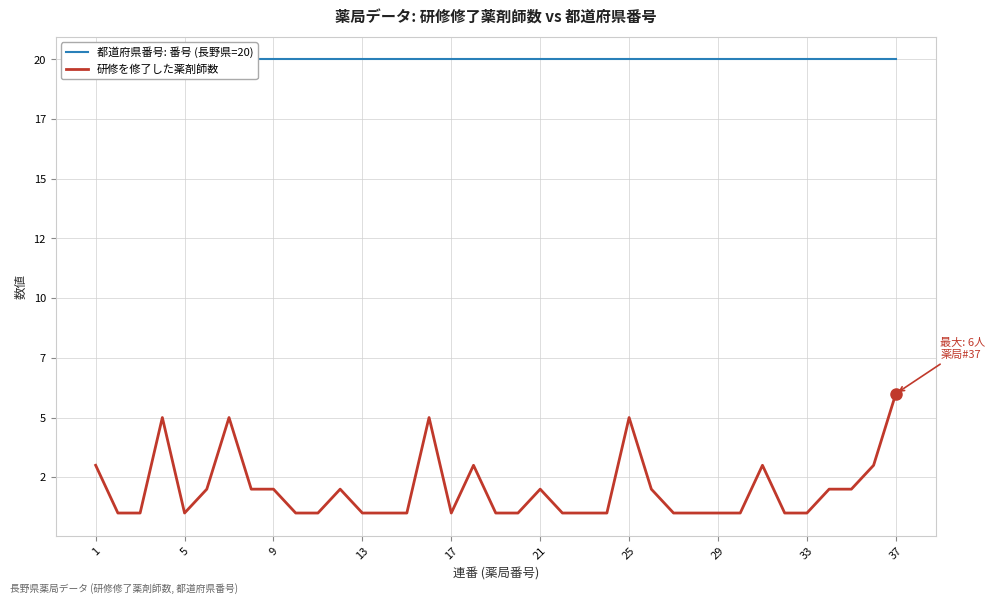

What is the minimum value for 研修を修了した薬剤師数?

1